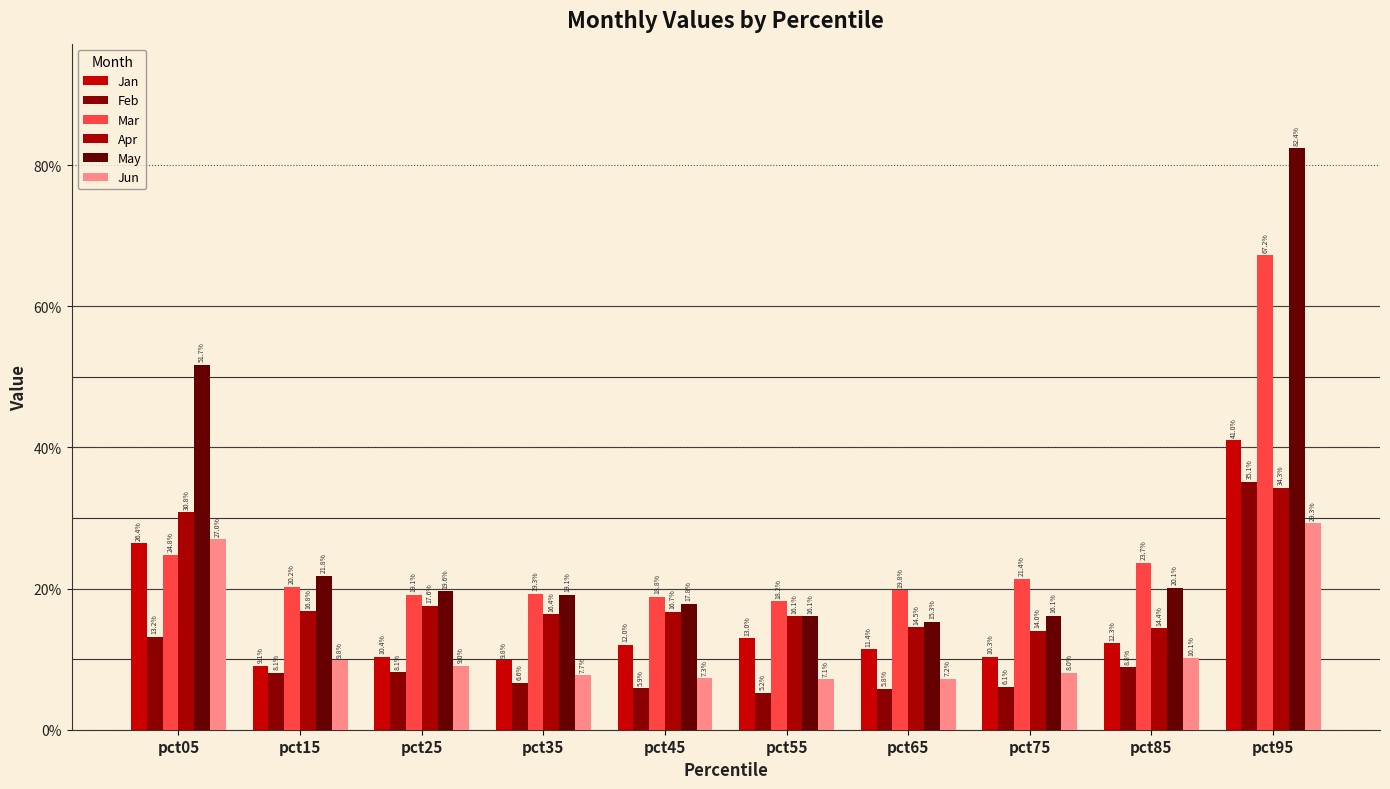

Are the bars grouped side by side (vs. stacked)?

Yes